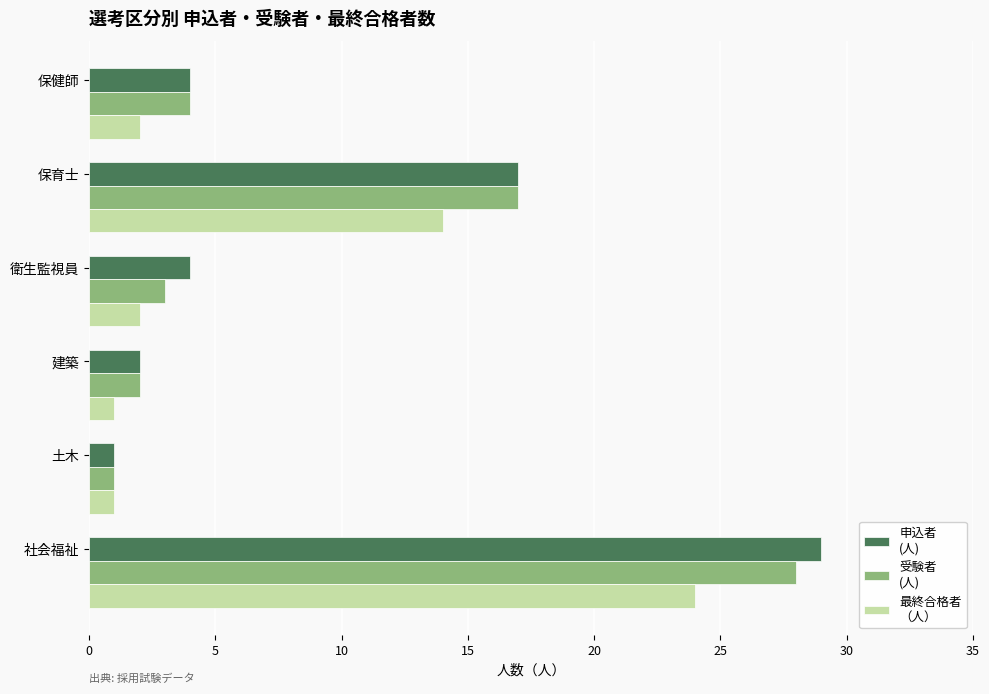

What is the difference between the highest and lowest values at 社会福祉?

5